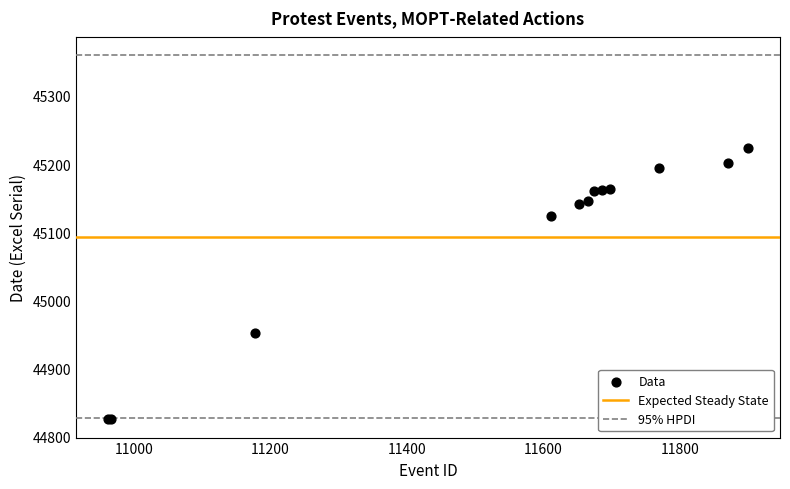

What Y value in the scatter plot is closest to 45024?

44952